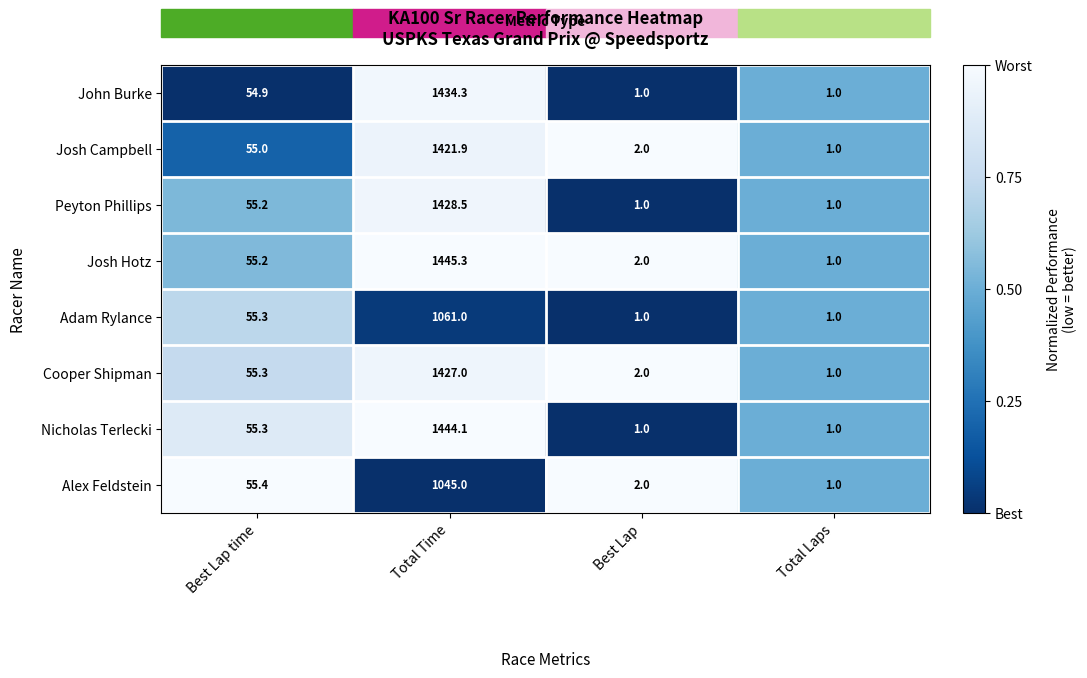

How many data points does each series have?

4